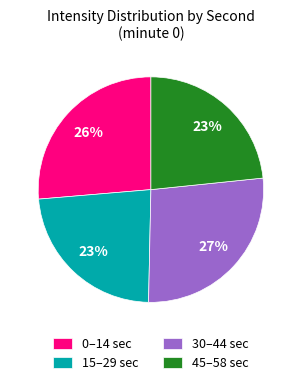

Is it true that 45–58 sec is 12% of the pie?

False